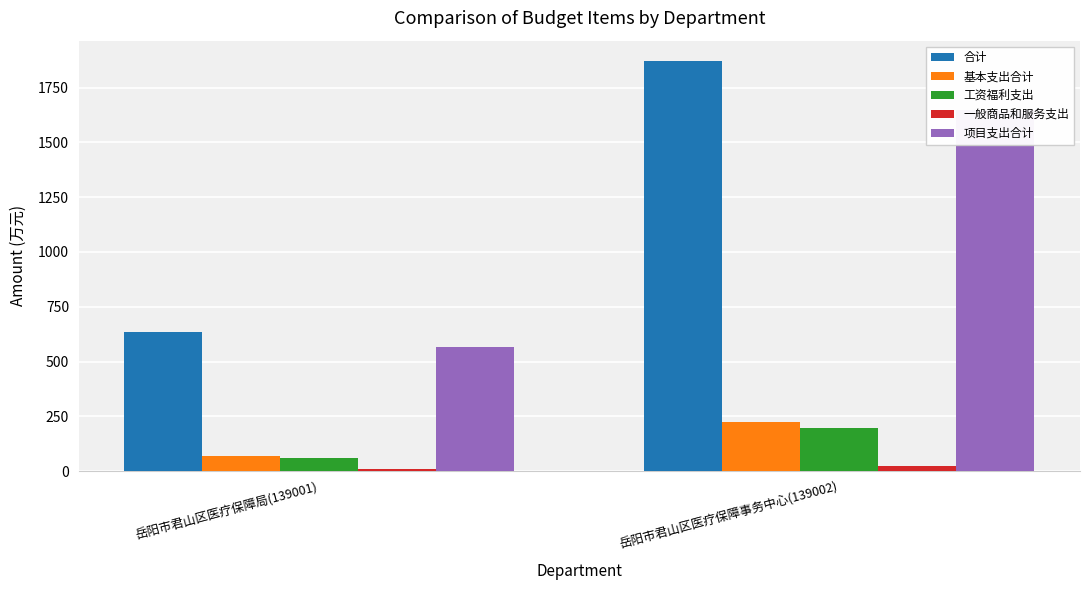

Reading right to left, extract all data points from this chart.

合计: 岳阳市君山区医疗保障事务中心(139002)=1870.1	岳阳市君山区医疗保障局(139001)=634.6
基本支出合计: 岳阳市君山区医疗保障事务中心(139002)=223.3	岳阳市君山区医疗保障局(139001)=69.6
工资福利支出: 岳阳市君山区医疗保障事务中心(139002)=198.6	岳阳市君山区医疗保障局(139001)=58.5
一般商品和服务支出: 岳阳市君山区医疗保障事务中心(139002)=24.7	岳阳市君山区医疗保障局(139001)=11.1
项目支出合计: 岳阳市君山区医疗保障事务中心(139002)=1646.8	岳阳市君山区医疗保障局(139001)=565.0